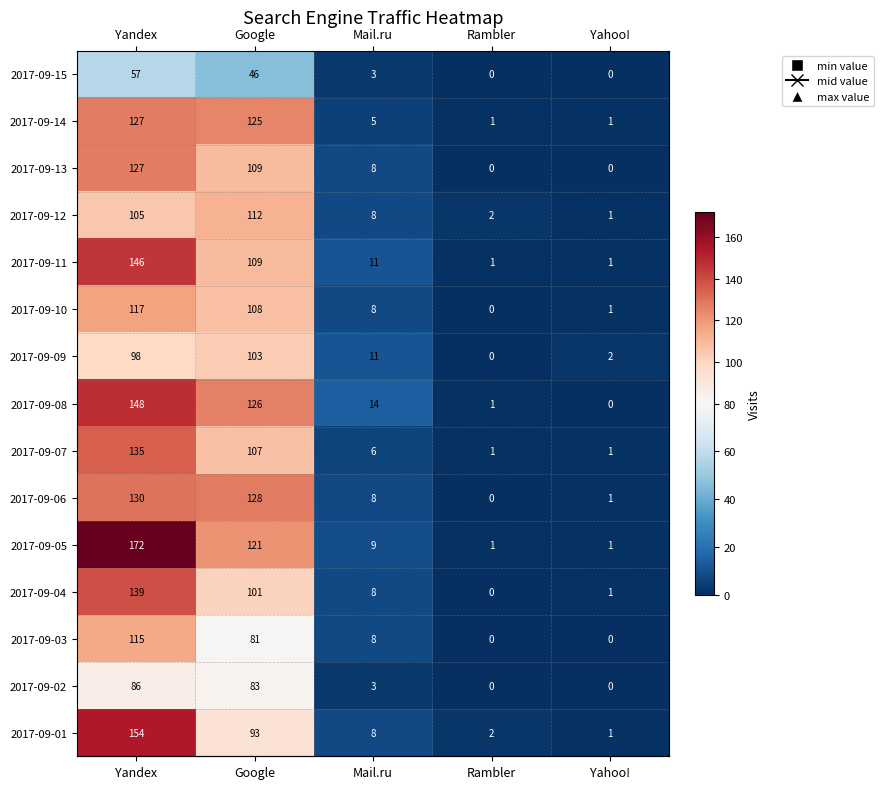

Which category has the highest value across all series?

Yandex